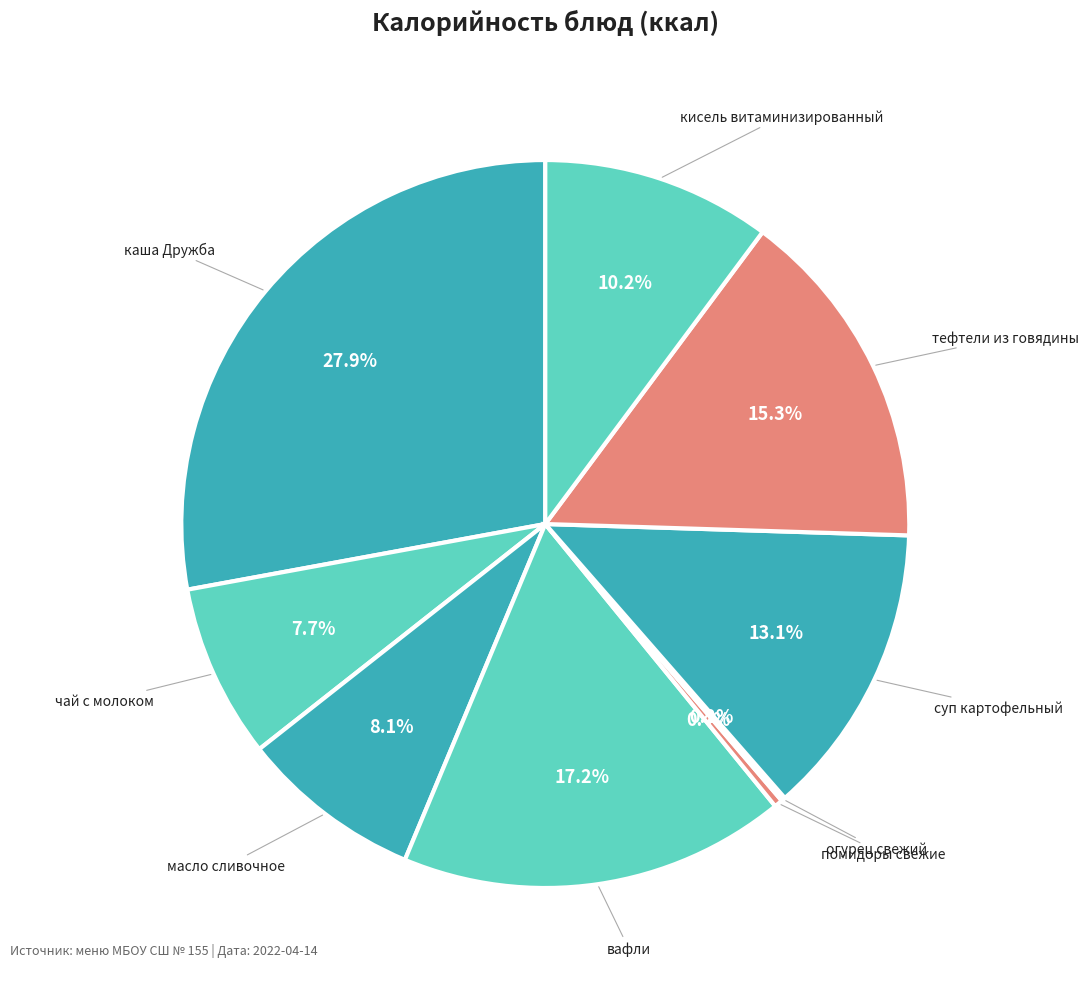

Does масло сливочное represent more than half of the total?

No